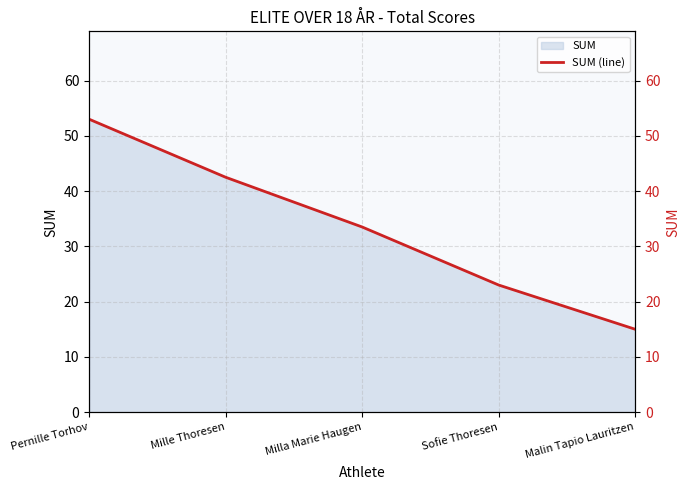

How many values are below 33?

2